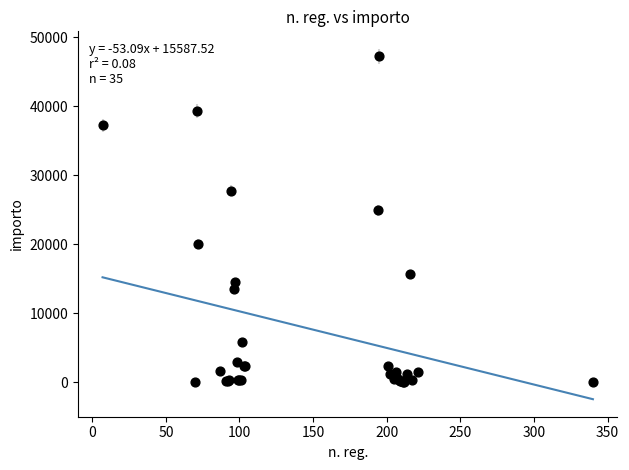

What Y value in the scatter plot is closest to 23644?

24914.6